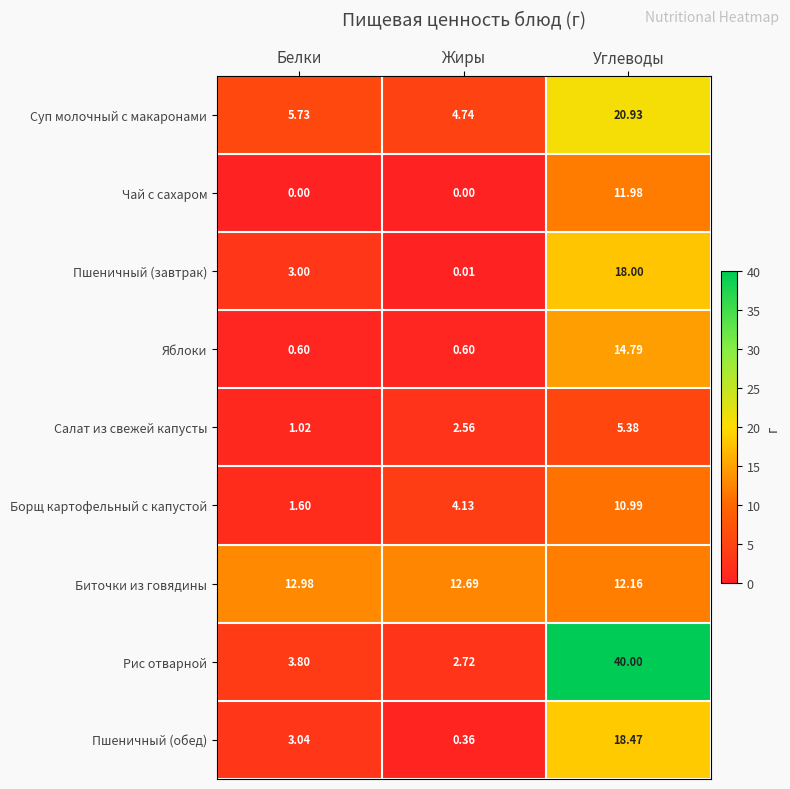

At which label does Биточки из говядины reach its peak?

Белки